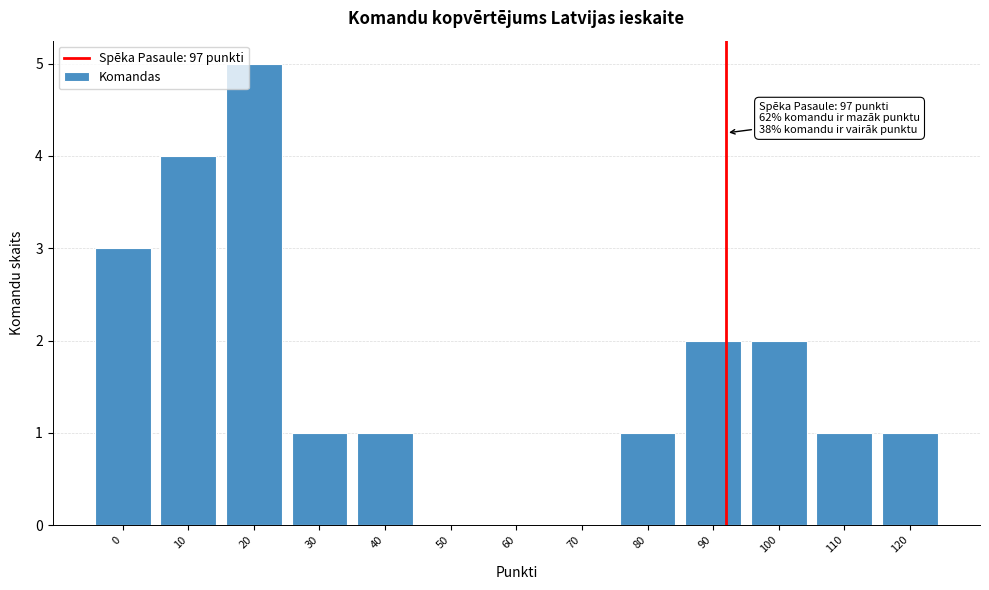

Reading left to right, transcribe all the data shown in this chart.

0=3	10=4	20=5	30=1	40=1	50=0	60=0	70=0	80=1	90=2	100=2	110=1	120=1